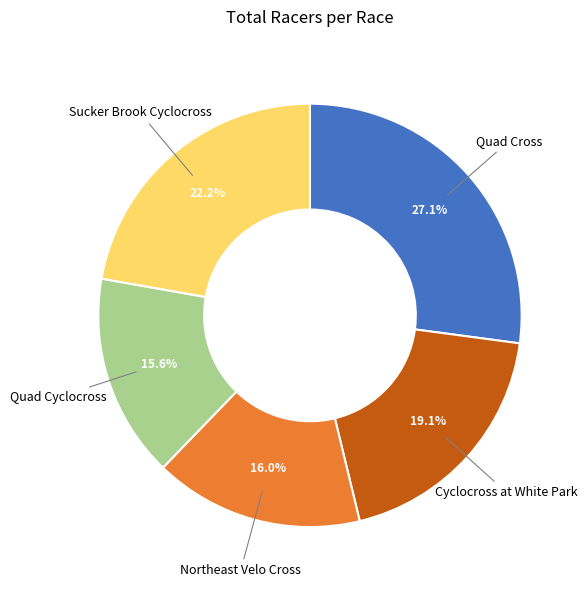

What is the total percentage of Quad Cross and Sucker Brook Cyclocross?

49.3%